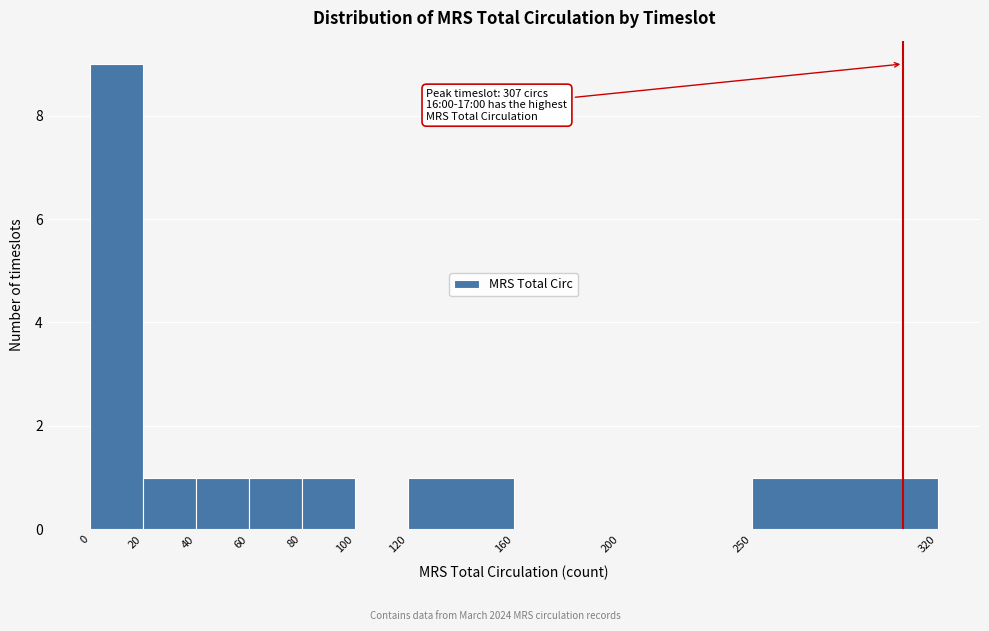

Which range on the x-axis has the tallest bar?

0 to 20